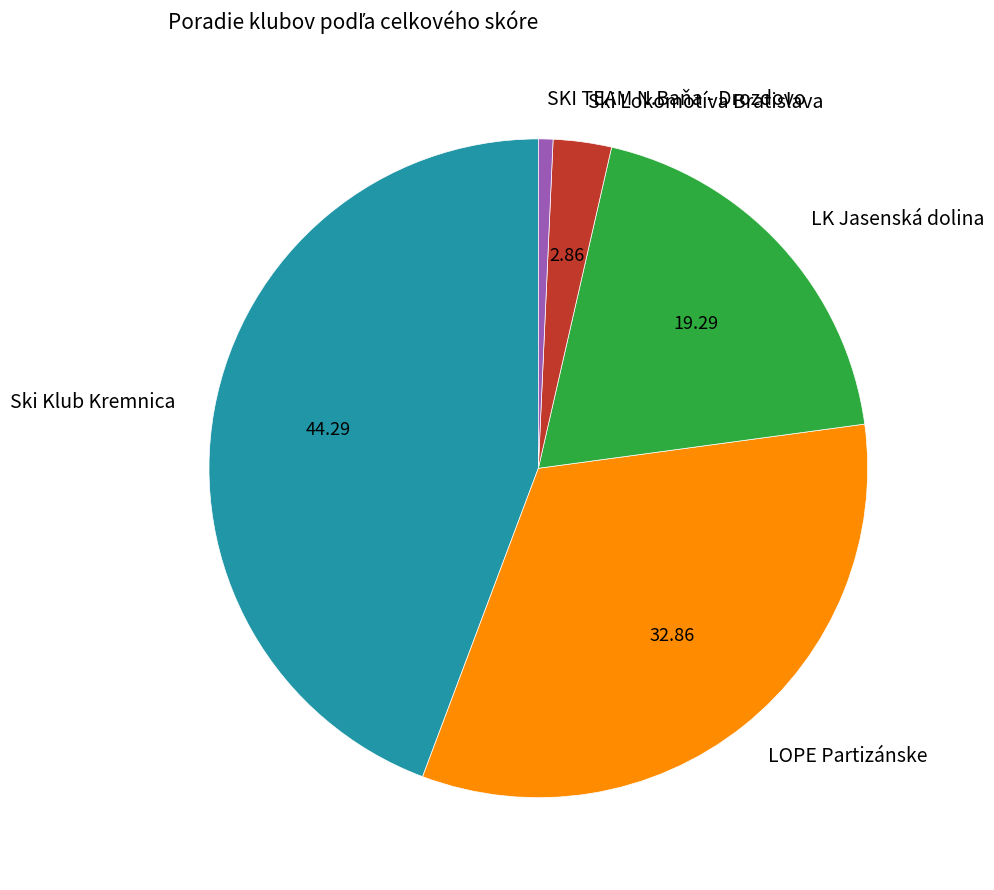

Does SKI TEAM N.Baňa - Drozdovo account for over 50% of the chart?

No